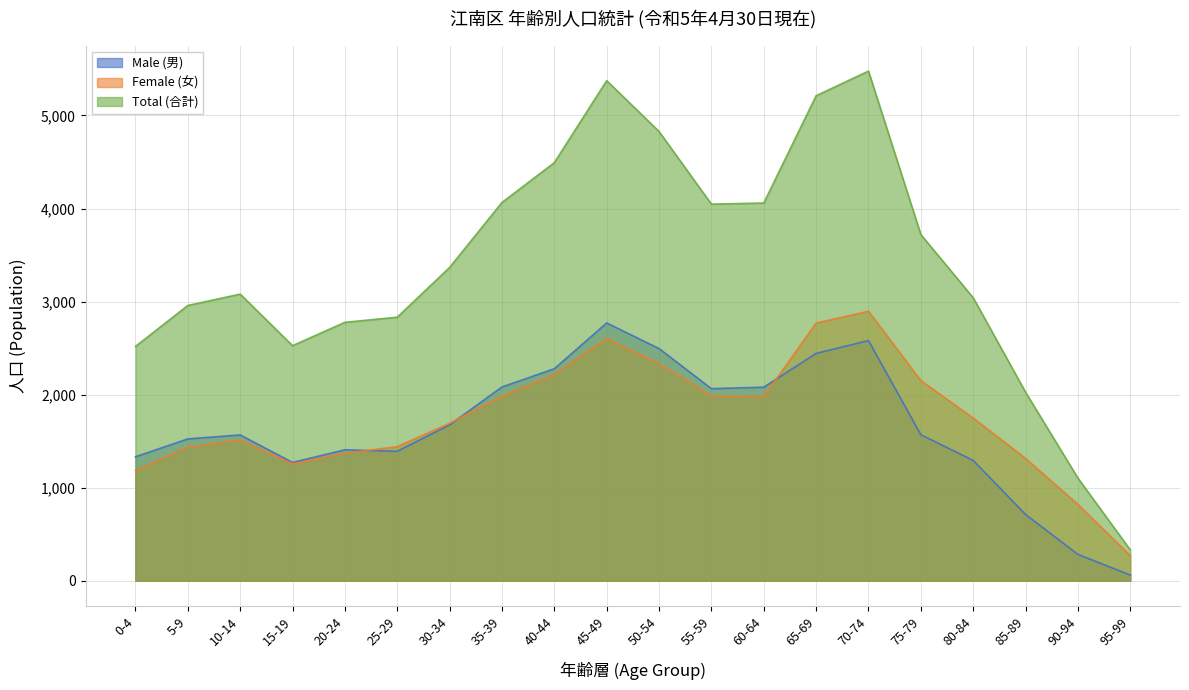

Does the chart display data point markers on the line(s)?

No